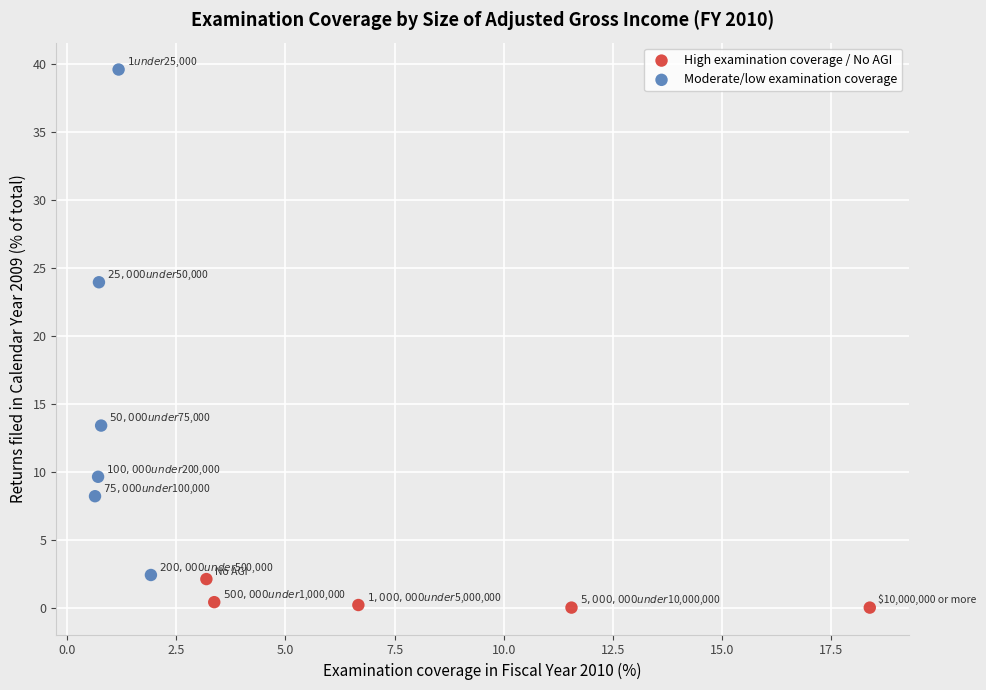

Which series contains the lowest Y value?

High examination coverage / No AGI